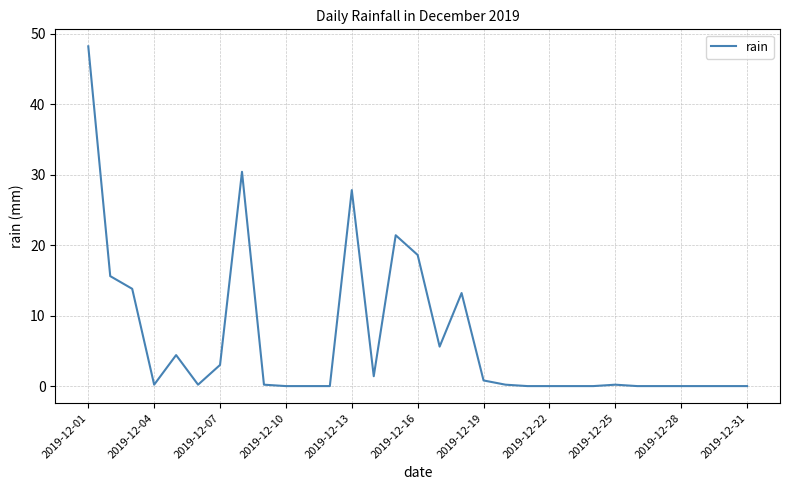

What is the difference between the maximum and minimum values?

48.2